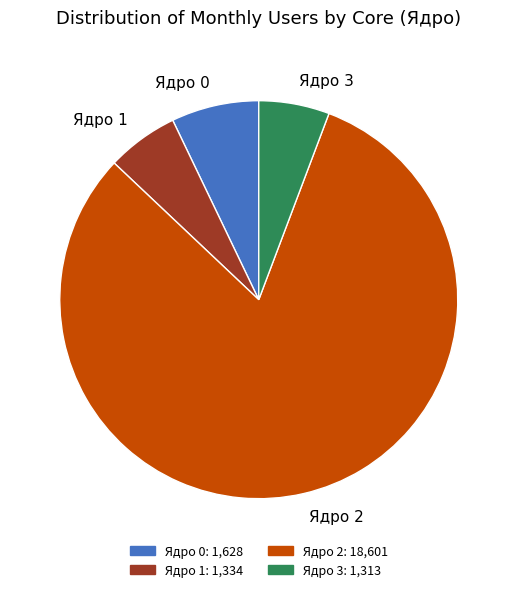

The Ядро 1 slice represents 1% of the pie. True or false?

False